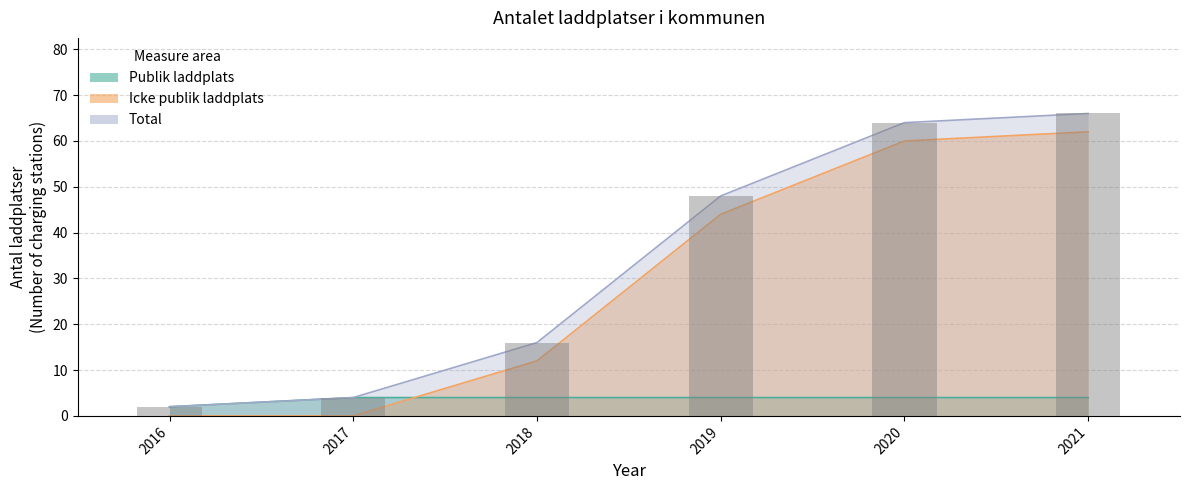

What is the difference between the highest and lowest values at 2017?

4